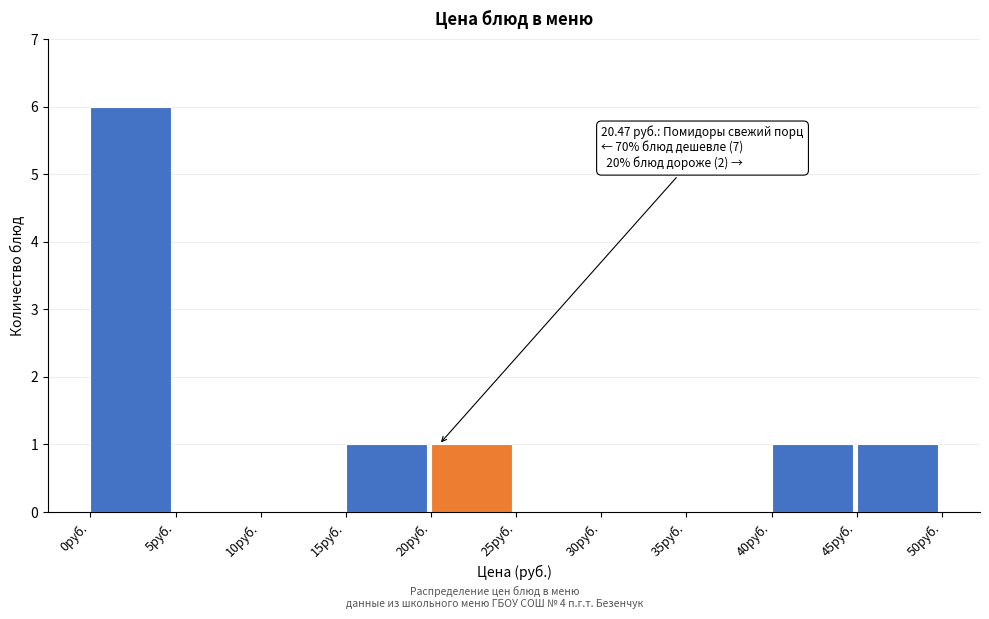

Which range on the x-axis has the tallest bar?

0 to 5